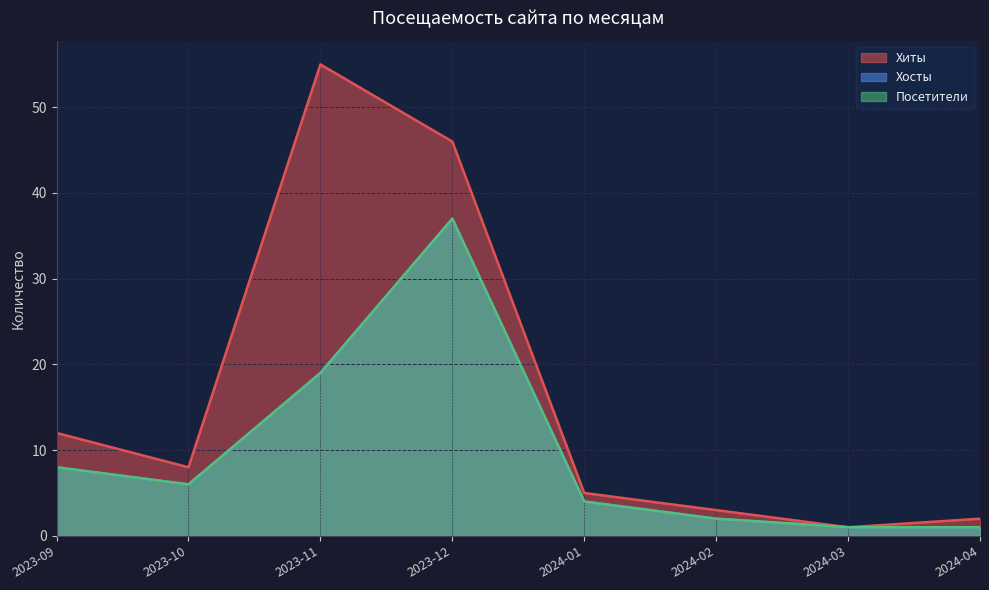

What are all the series names shown in the legend?

Хиты, Хосты, Посетители